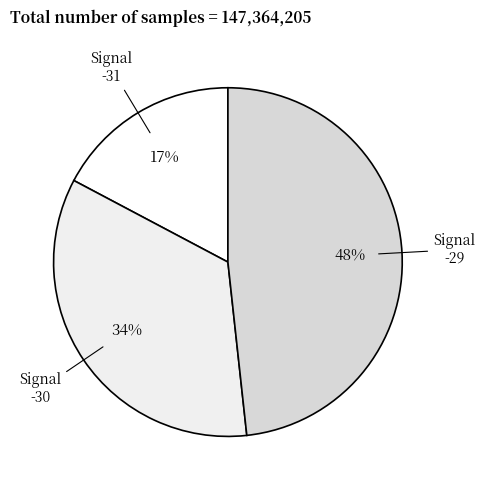

What percentage is the Signal -30 slice, to the nearest percent?

34%